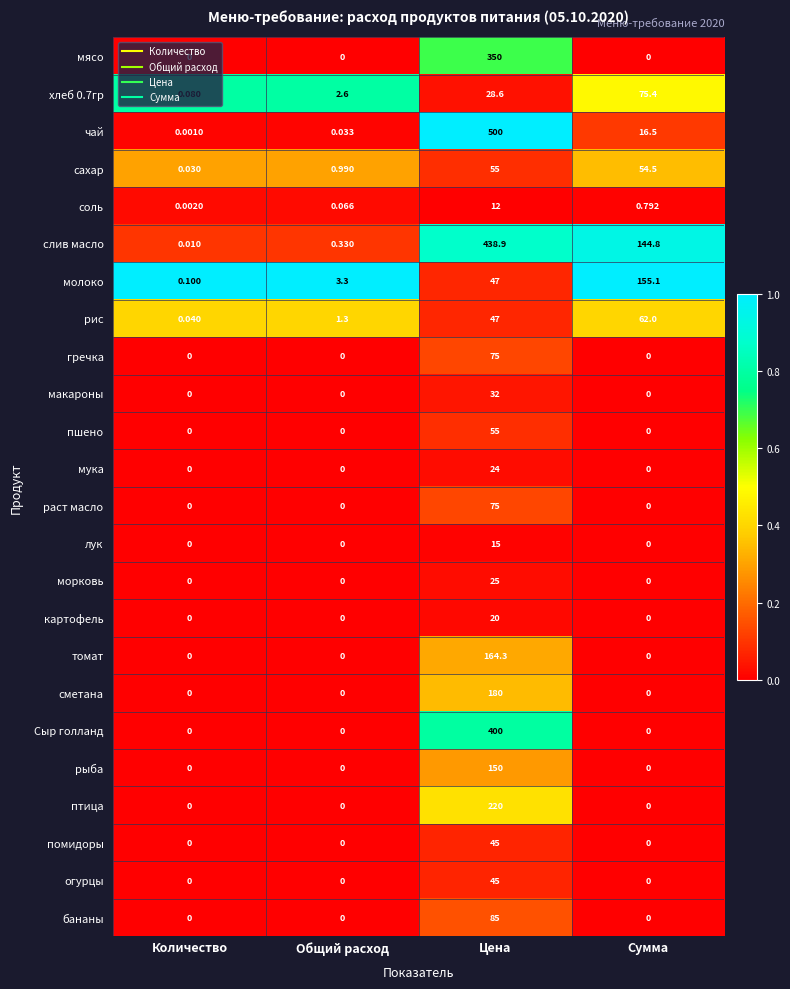

At how many categories does at least one series exceed 0?

4